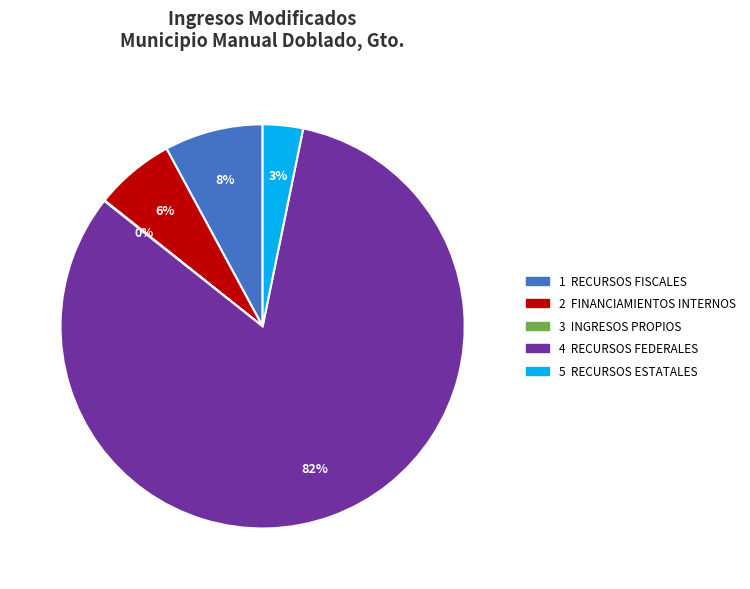

Is there any slice that represents more than half of the pie?

Yes